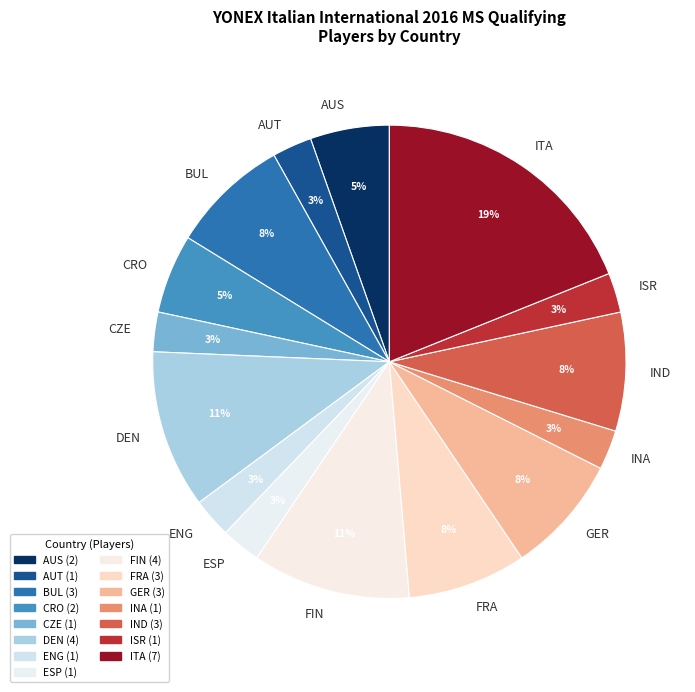

What percentage is the INA slice, to the nearest percent?

3%